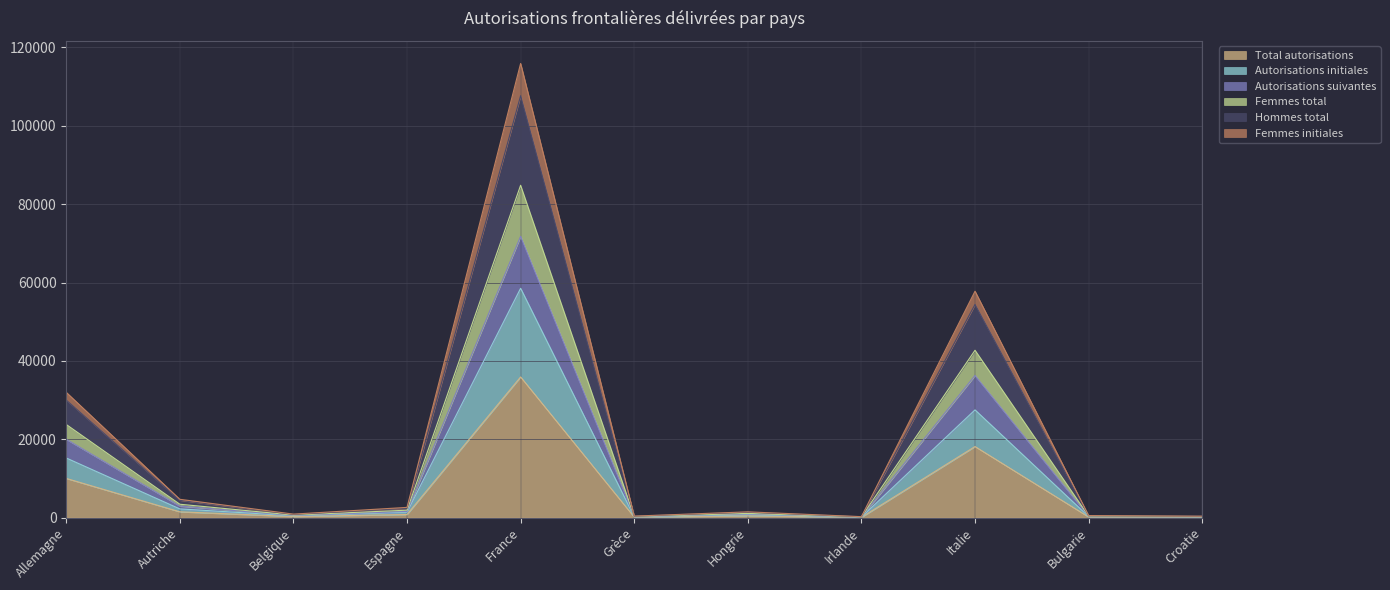

At which label is Femmes total closest to 42495?

Italie